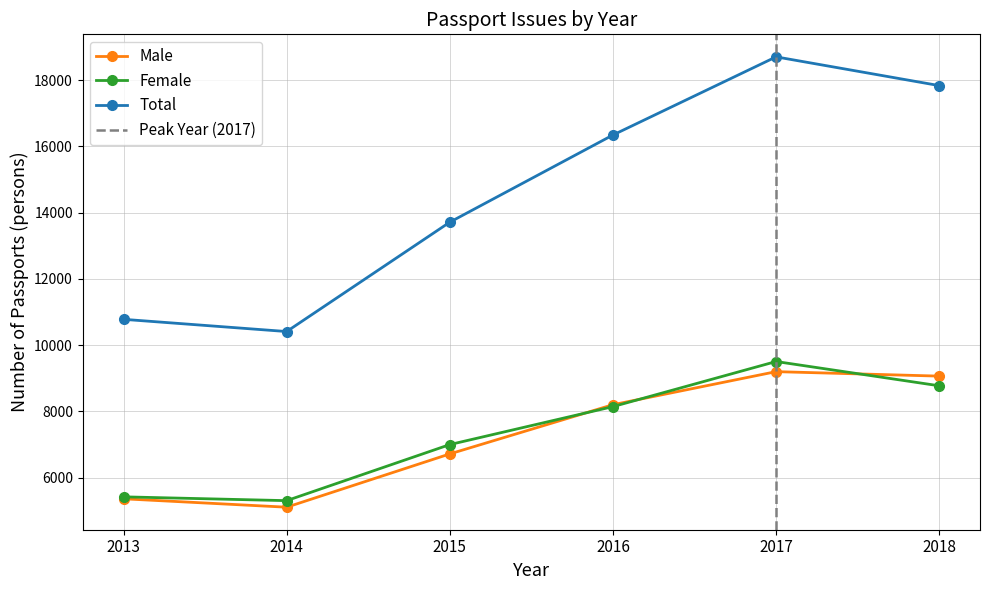

What is the value of the Total point at the 5th from the left?

18704